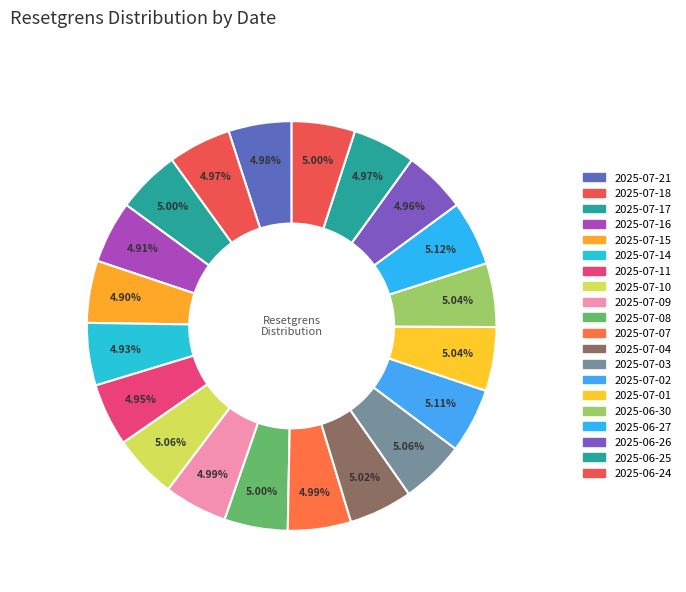

How many slices are in this pie chart?

20